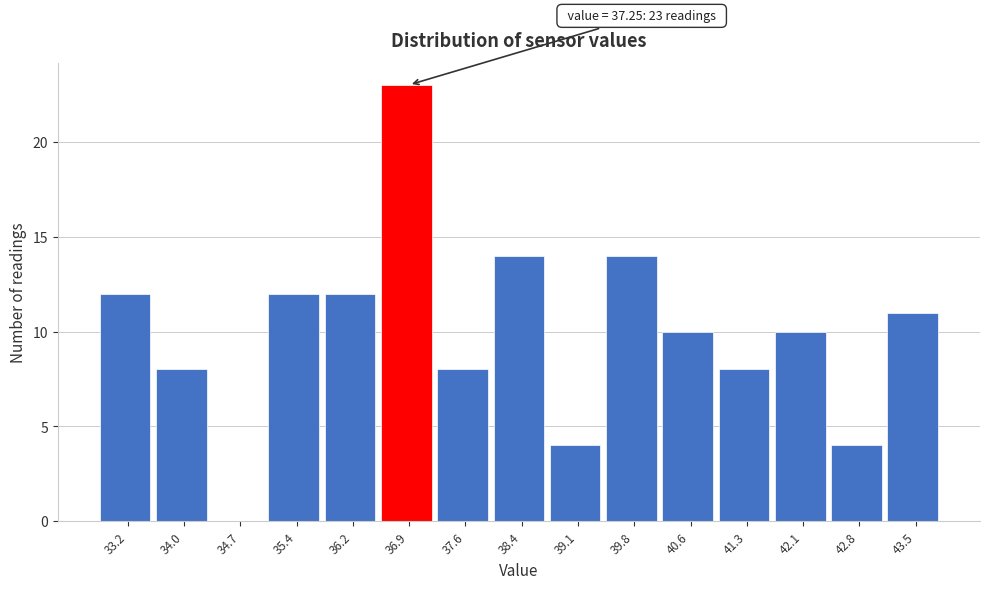

Which range on the x-axis has the tallest bar?

36.5 to 37.3